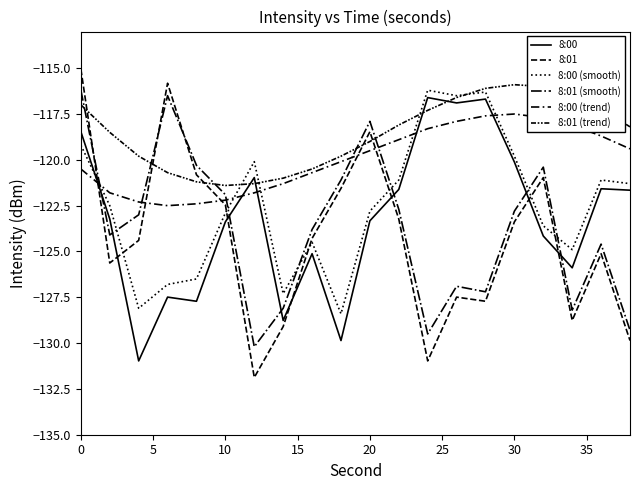

Does the chart have visible grid lines?

No